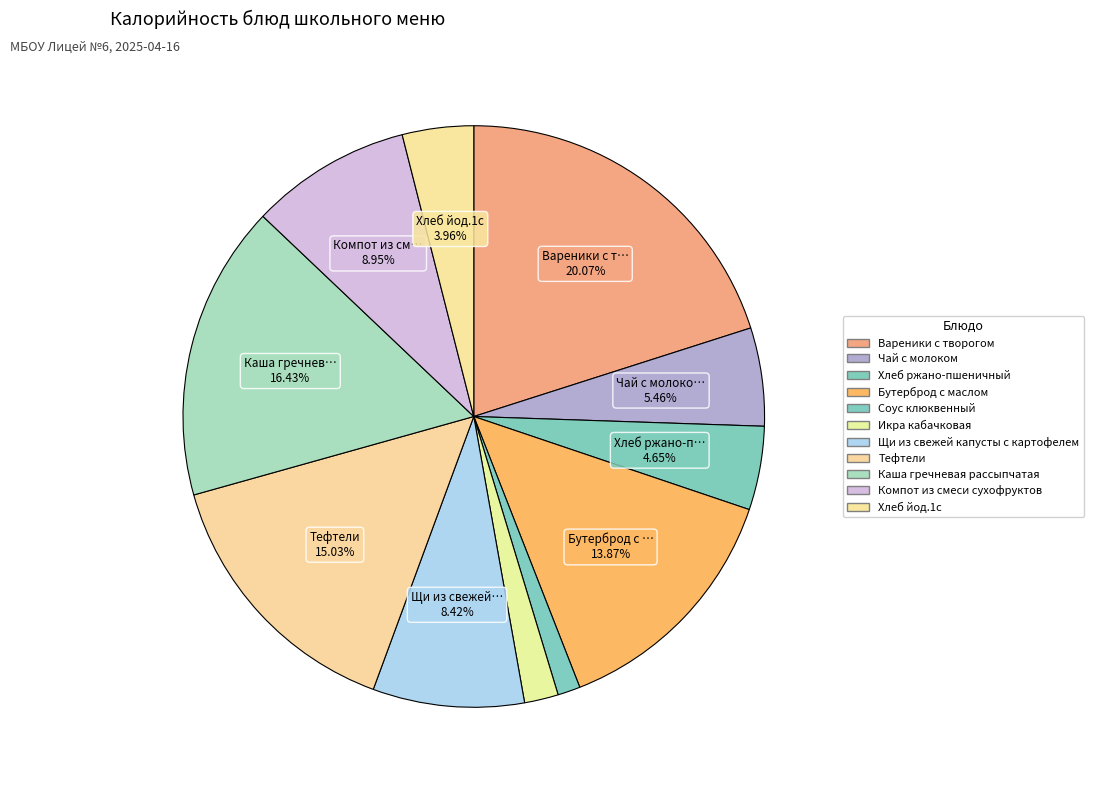

Does Щи из свежей капусты с картофелем account for over 50% of the chart?

No